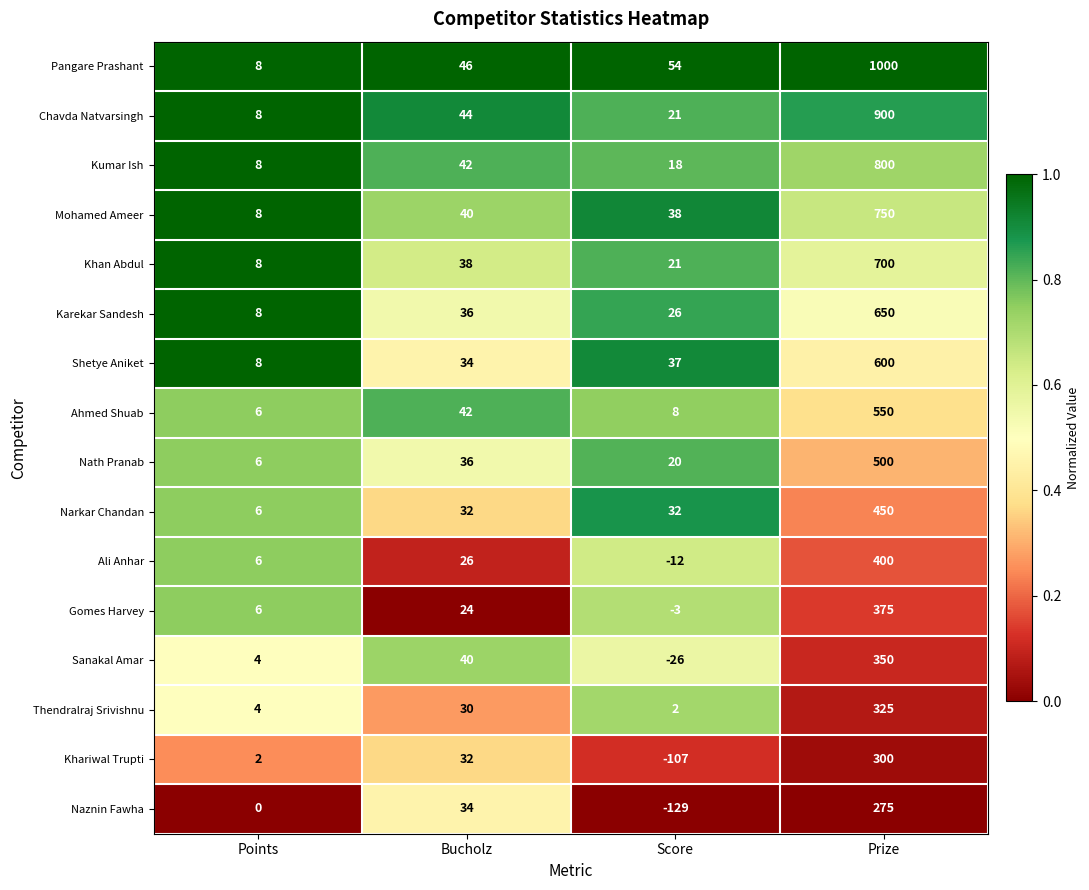

List the series in order of their peak value, lowest first.

Naznin Fawha, Khariwal Trupti, Thendralraj Srivishnu, Sanakal Amar, Gomes Harvey, Ali Anhar, Narkar Chandan, Nath Pranab, Ahmed Shuab, Shetye Aniket, Karekar Sandesh, Khan Abdul, Mohamed Ameer, Kumar Ish, Chavda Natvarsingh, Pangare Prashant